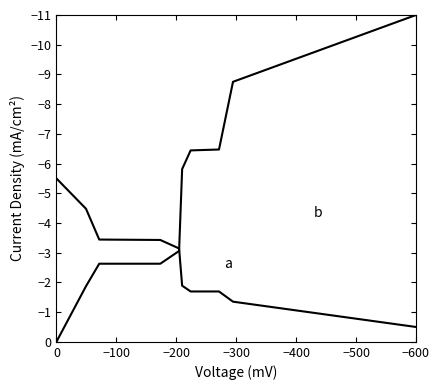

How many series are shown in this chart?

2